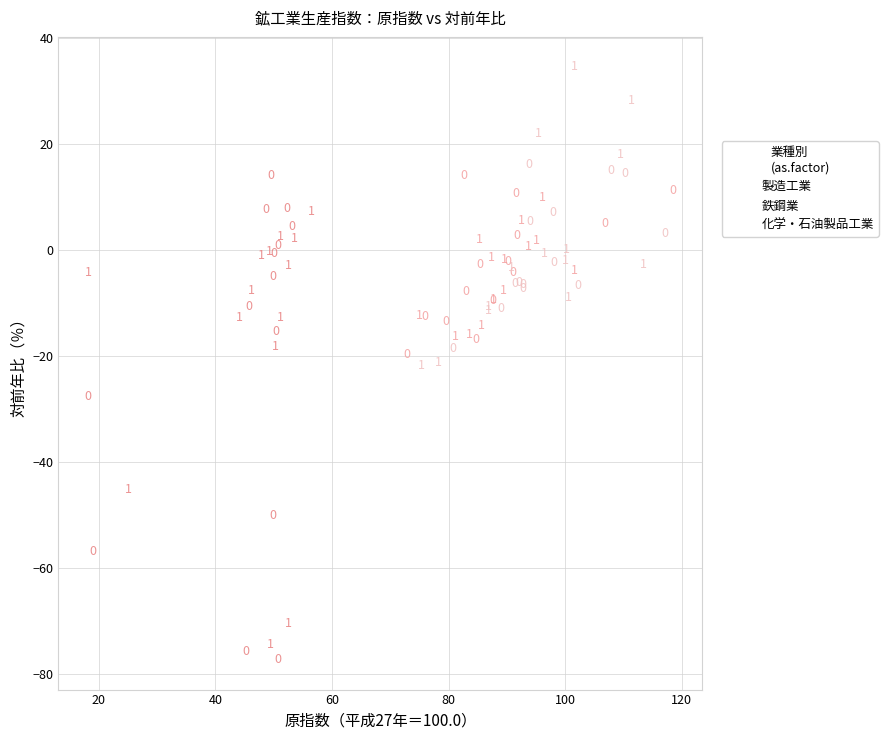

Which series contains the highest Y value?

鉄鋼業